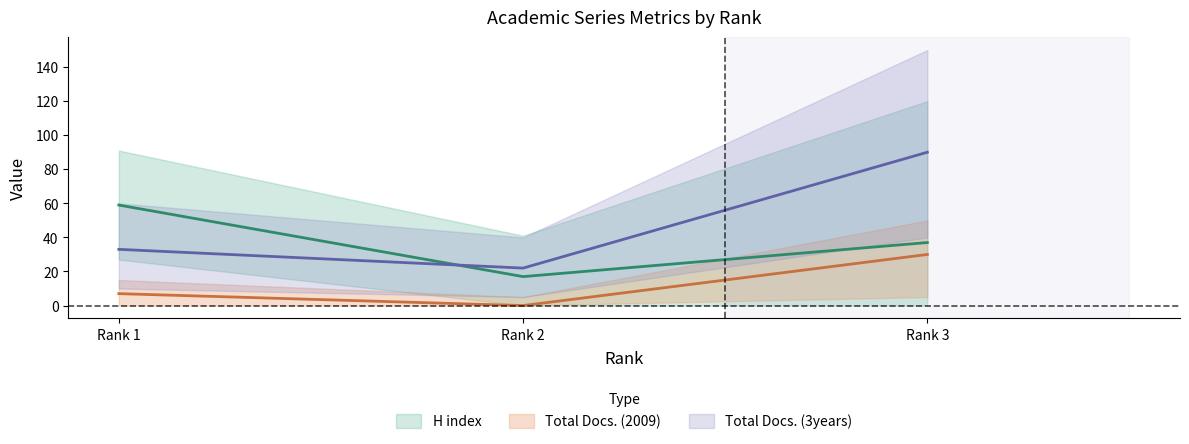

How many lines are shown in the chart?

3